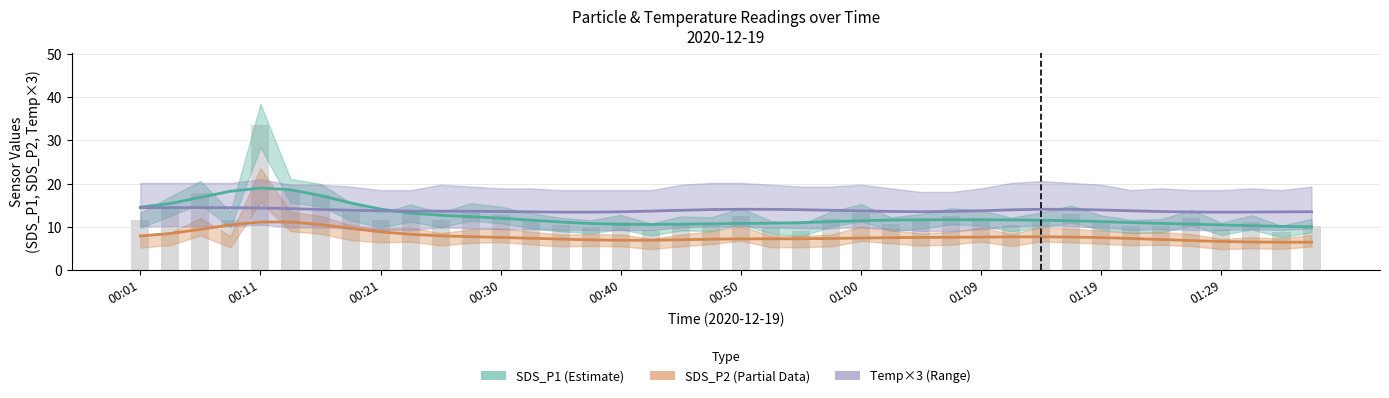

At how many categories does at least one series exceed 12?

40